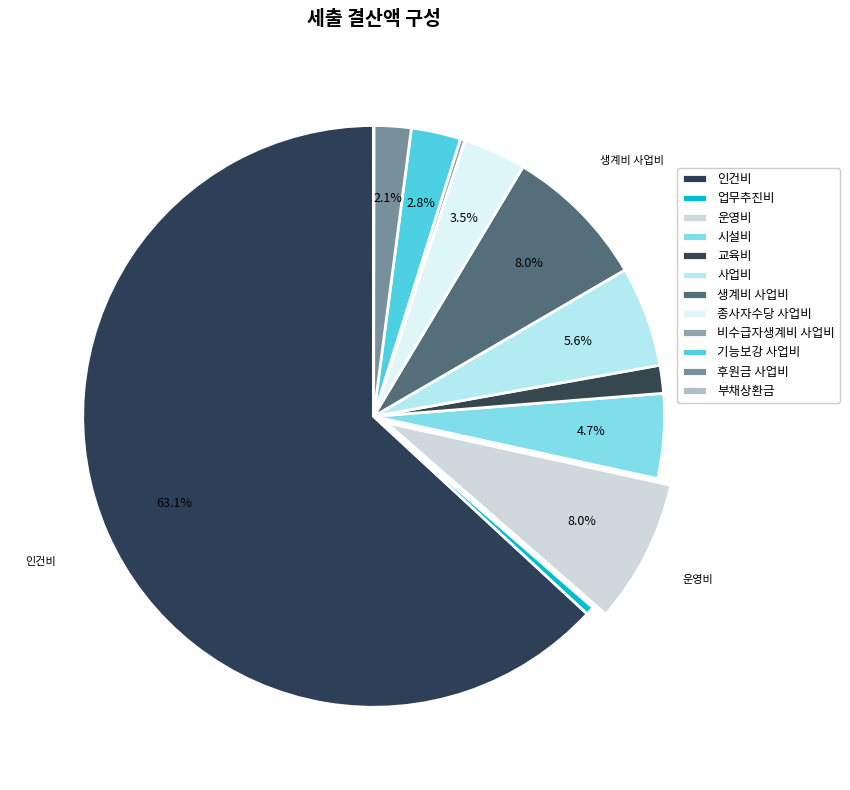

Combined, what portion of the pie is 기능보강 사업비 and 후원금 사업비?

4.8%